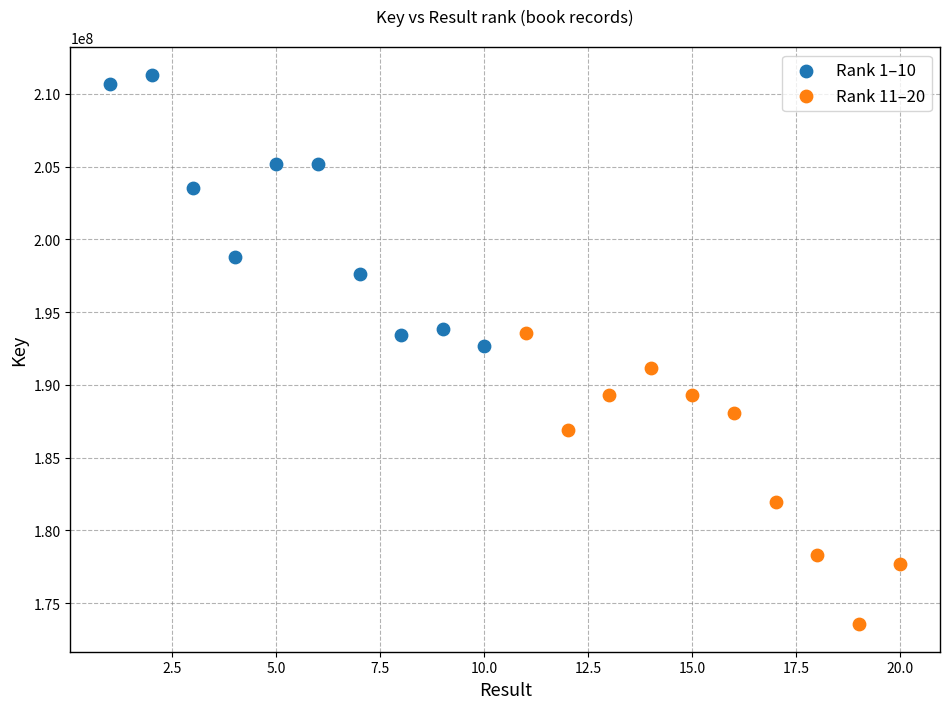

Which series contains the highest Y value?

Rank 1–10